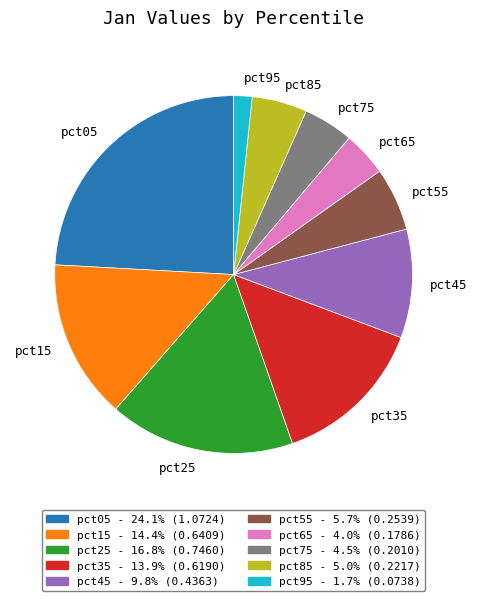

Count the number of slices in the pie.

10